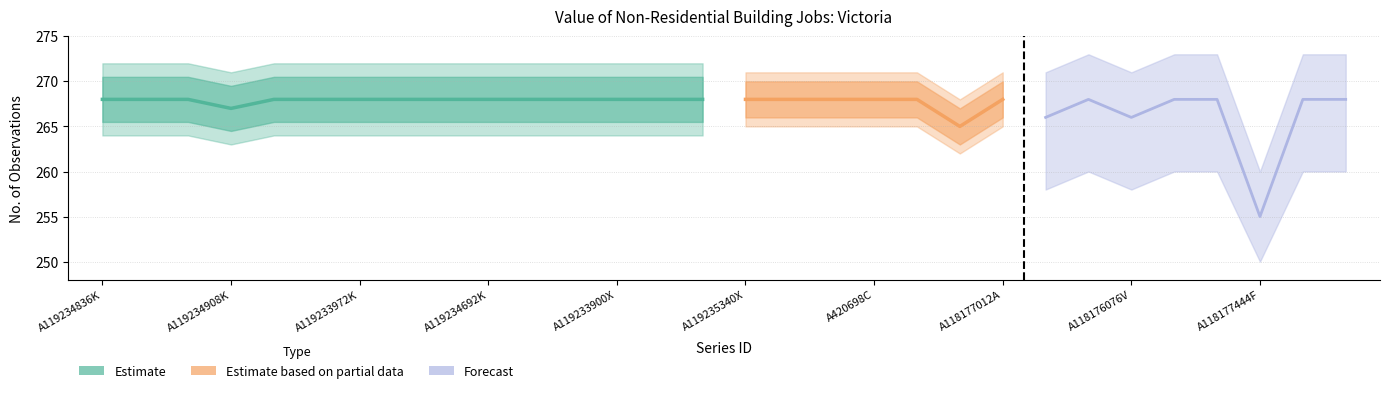

What is the change in value from A119234476T to A118176076V?

-0.9